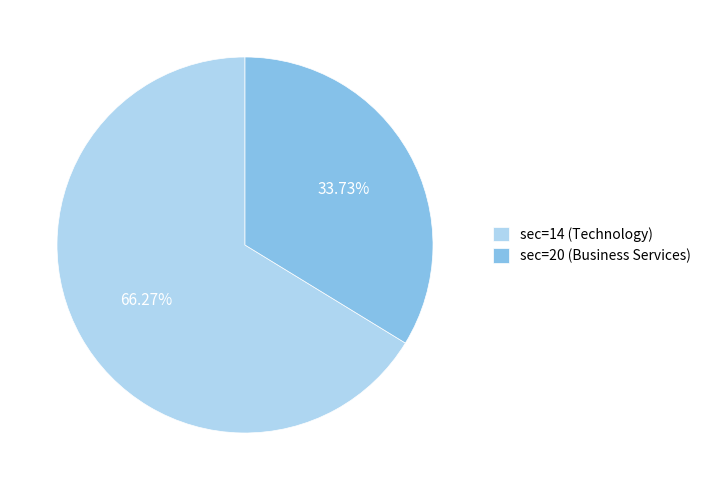

Count the number of slices in the pie.

2